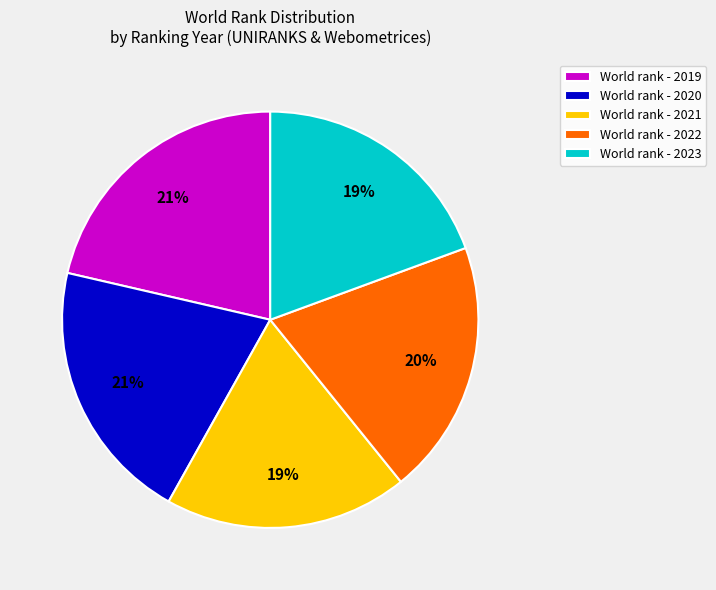

To the nearest percent, what is the difference between the largest and smallest slice percentages?

2%